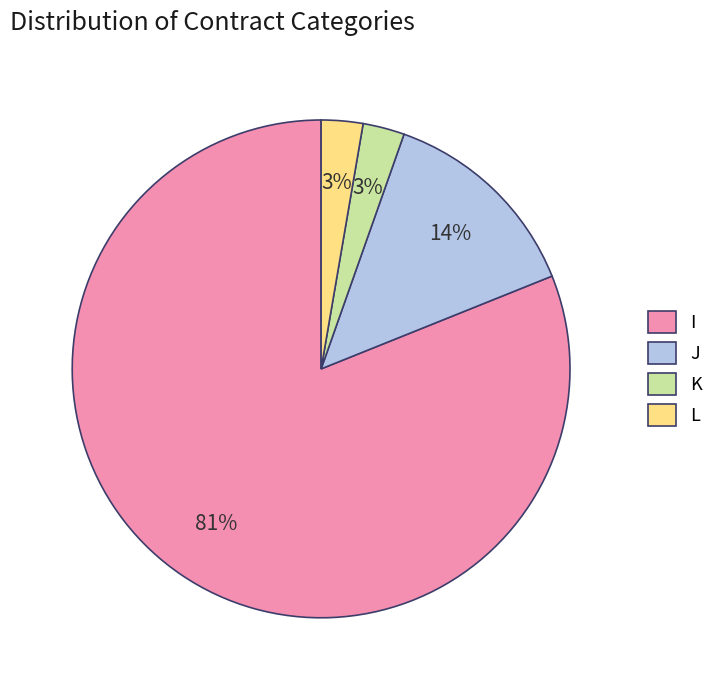

Is it true that I is 81% of the pie?

True